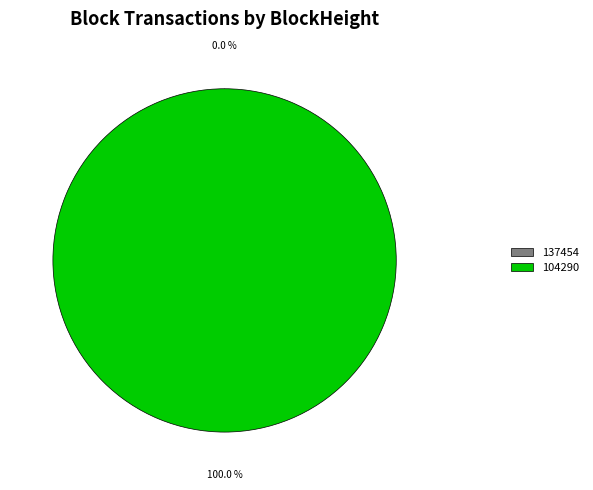

What percentage do 137454 and 104290 together represent?

100.0%